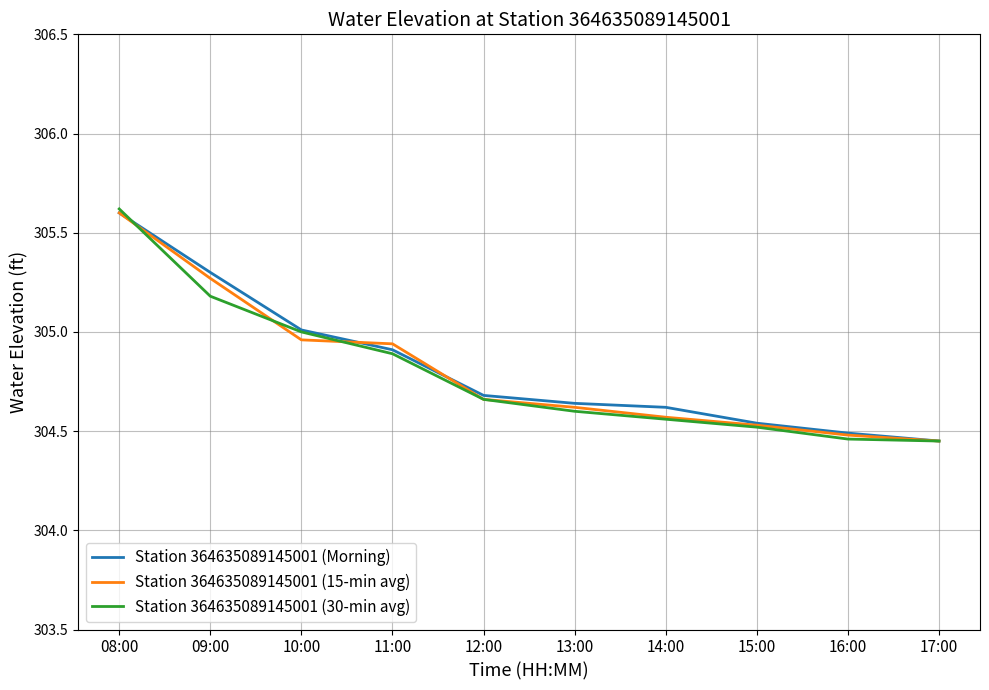

How many lines are shown in the chart?

3